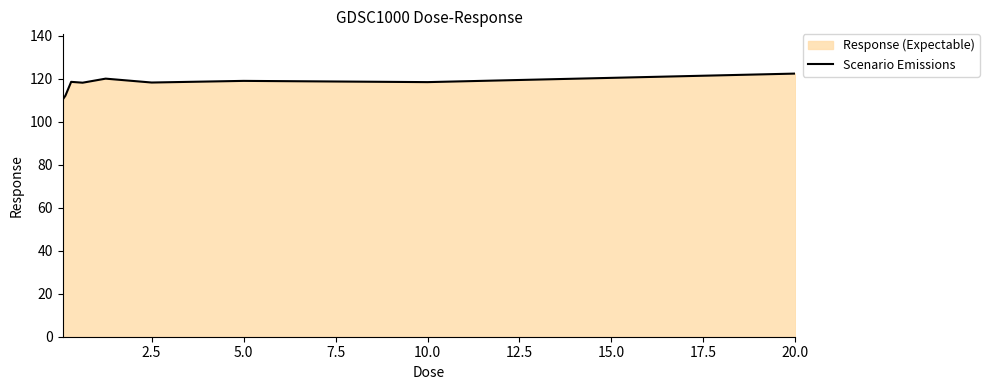

Does the chart display data point markers on the line(s)?

No